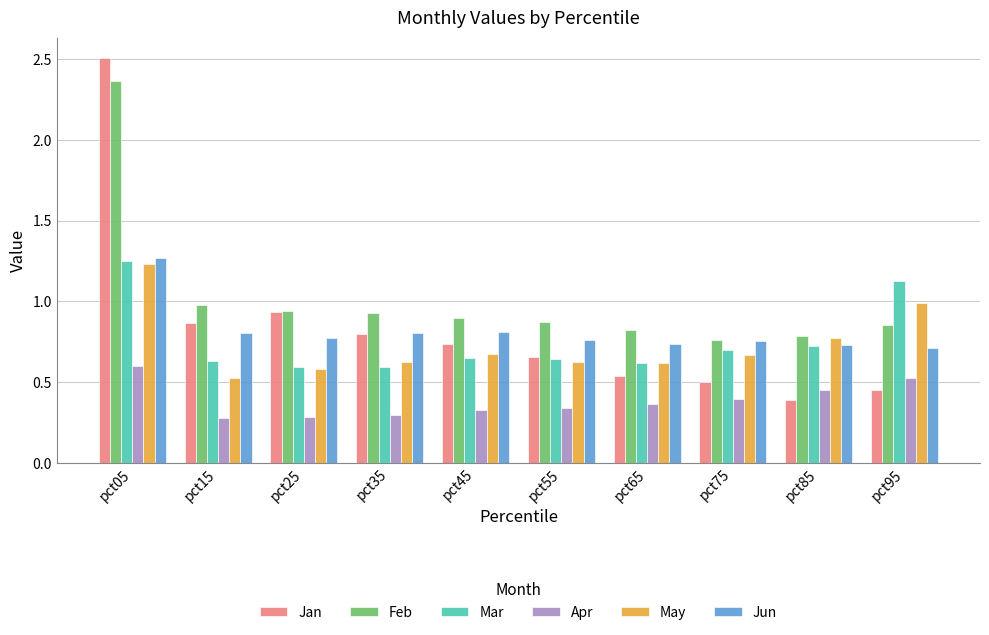

Which series has the largest total across all categories?

Feb